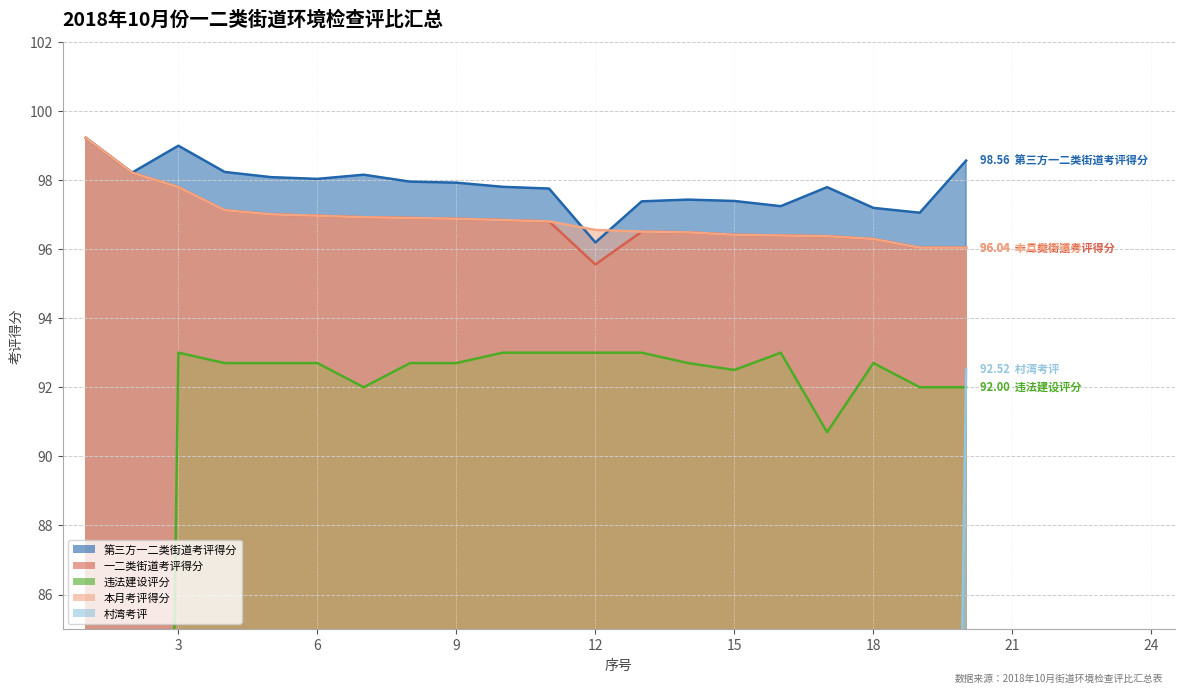

What is the maximum value for 村湾考评?

92.5